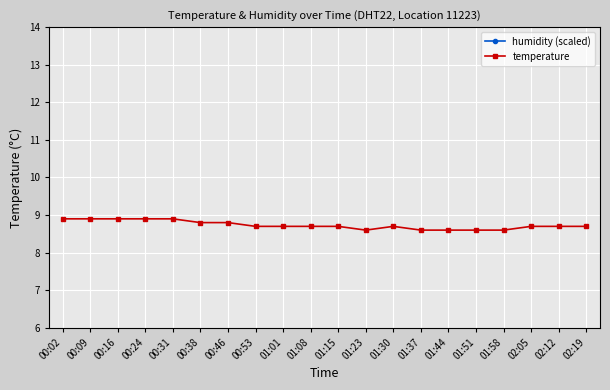

Reading left to right, list all the values displayed in this chart.

humidity (scaled): 00:02=14.4	00:09=14.4	00:16=14.4	00:24=14.4	00:31=14.4	00:38=14.4	00:46=14.4	00:53=14.4	01:01=14.4	01:08=14.4	01:15=14.4	01:23=14.4	01:30=14.4	01:37=14.4	01:44=14.4	01:51=14.4	01:58=14.4	02:05=14.4	02:12=14.4	02:19=14.4
temperature: 00:02=8.9	00:09=8.9	00:16=8.9	00:24=8.9	00:31=8.9	00:38=8.8	00:46=8.8	00:53=8.7	01:01=8.7	01:08=8.7	01:15=8.7	01:23=8.6	01:30=8.7	01:37=8.6	01:44=8.6	01:51=8.6	01:58=8.6	02:05=8.7	02:12=8.7	02:19=8.7